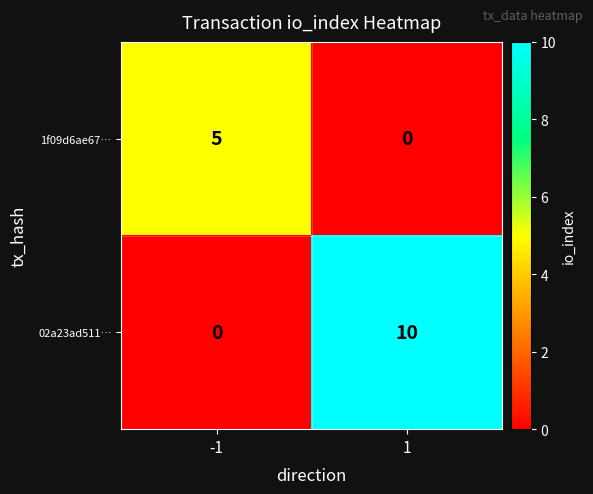

What is the sum of all 02a23ad511… values?

10